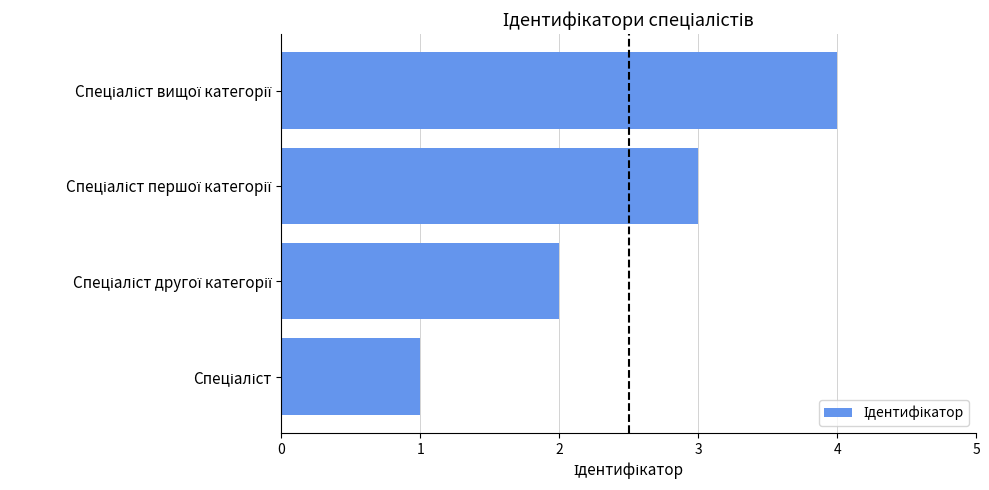

What is the maximum value shown in the chart?

4